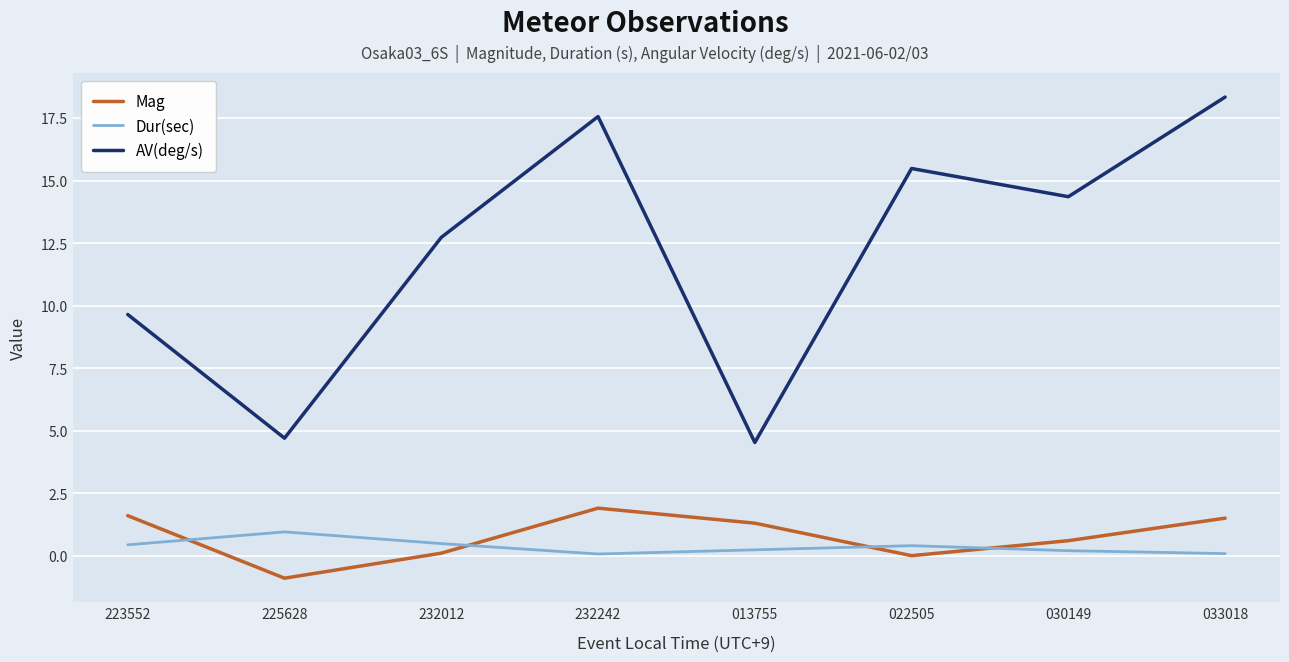

Which series has the largest total across all categories?

AV(deg/s)